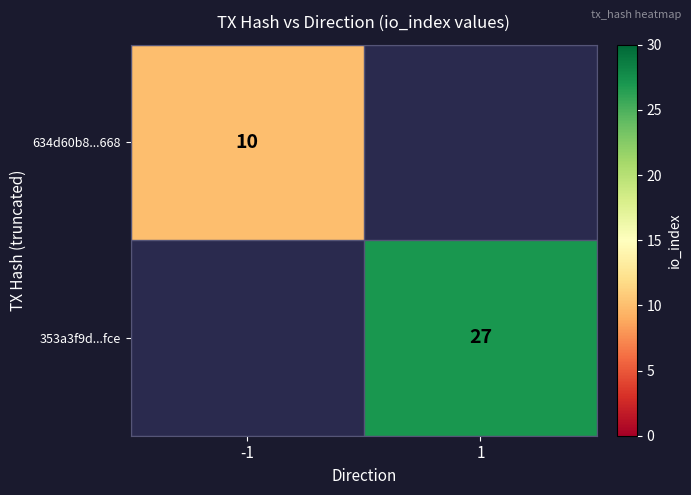

Is it true that 634d60b8...668 equals 10 at -1?

True